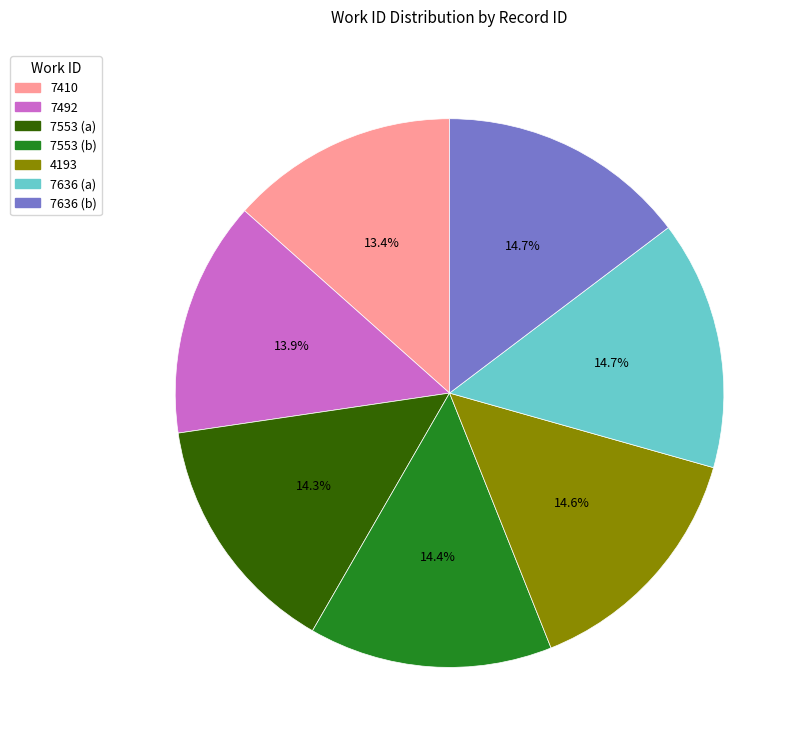

Is there any slice that represents more than half of the pie?

No